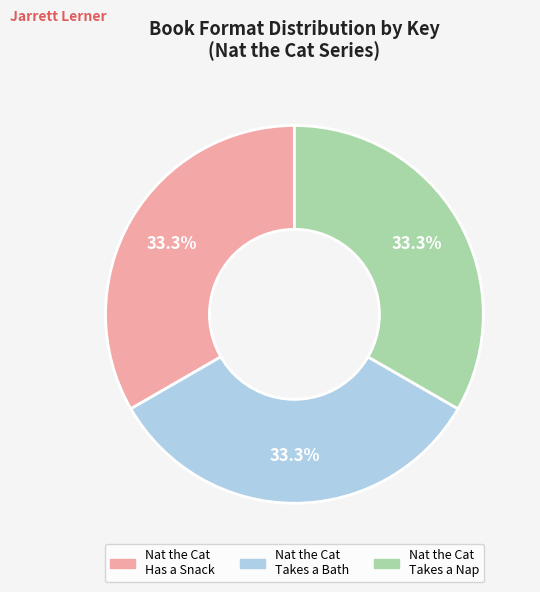

Does any single category account for the majority?

No